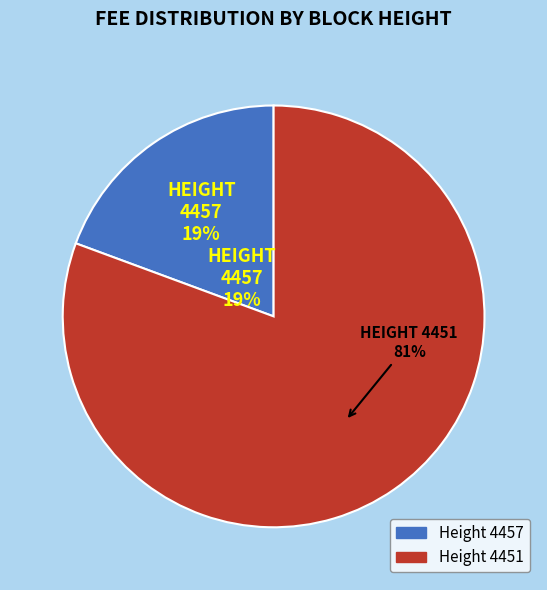

Do 4451 and 4457 together represent more than half of the pie?

Yes